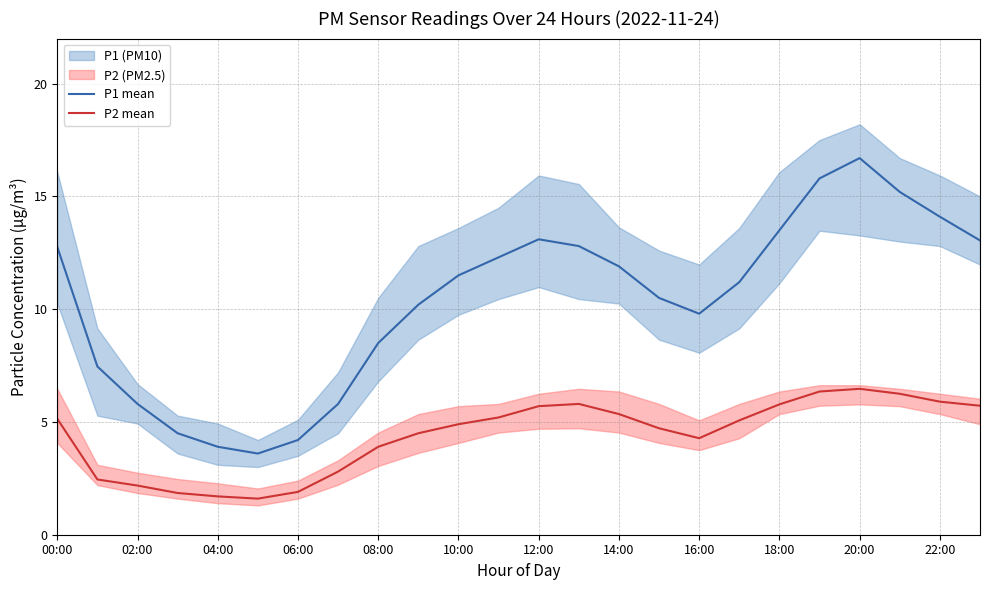

The value of P1 mean at 16:00 is 2.4. True or false?

False